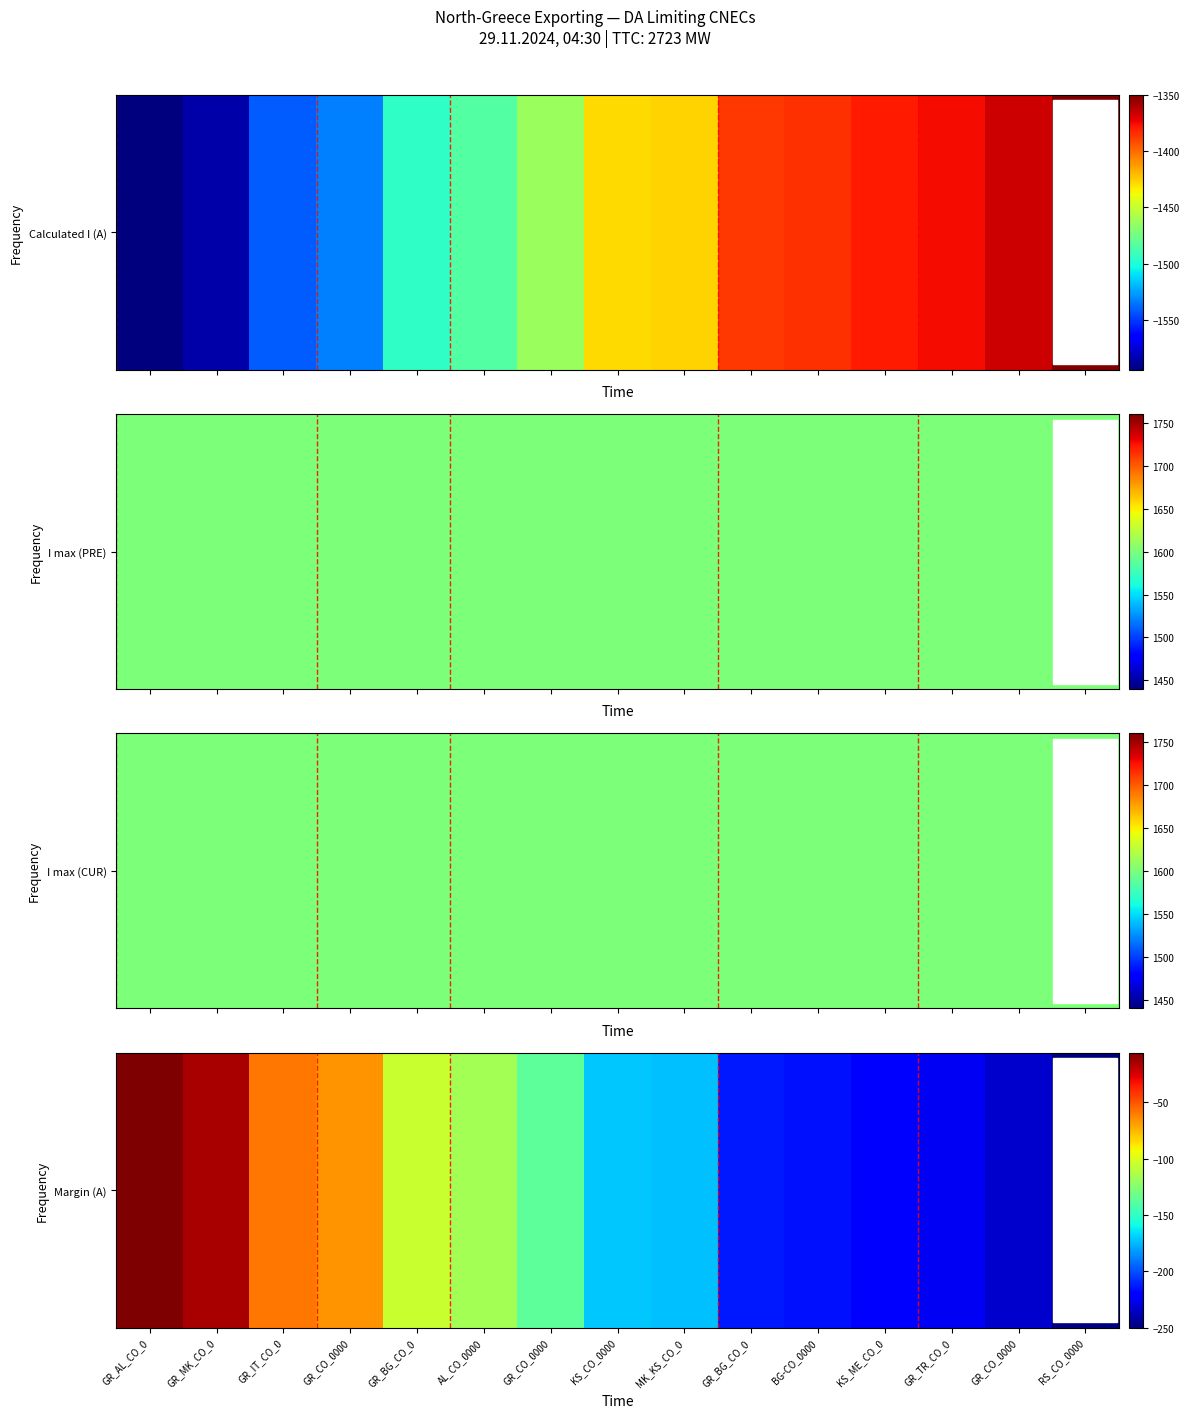

At which label does the data first exceed -171?

GR_AL_CO_0